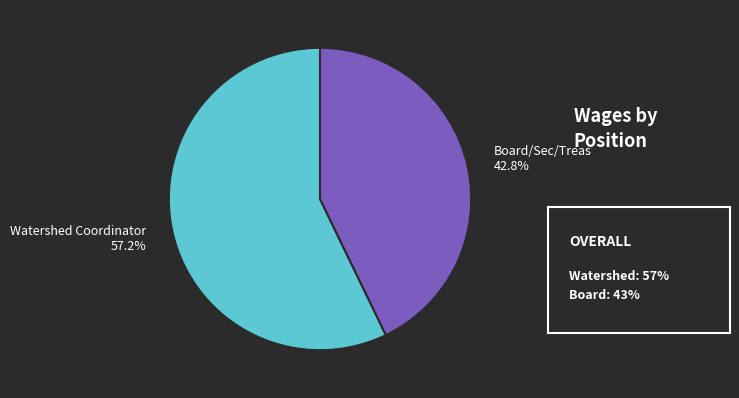

Is there a majority slice in this chart?

Yes